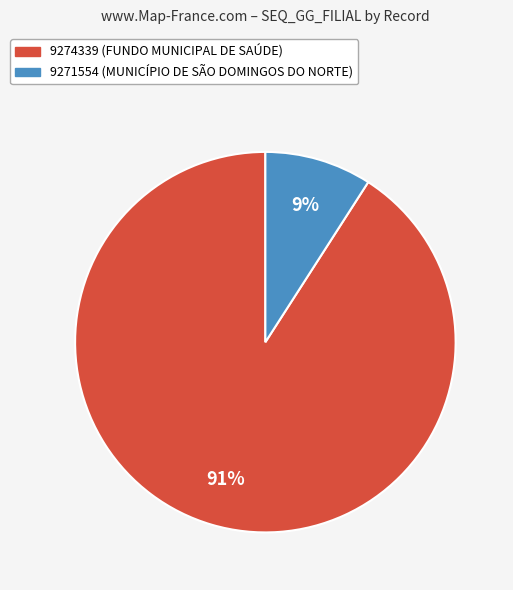

How many segments does this pie chart have?

2